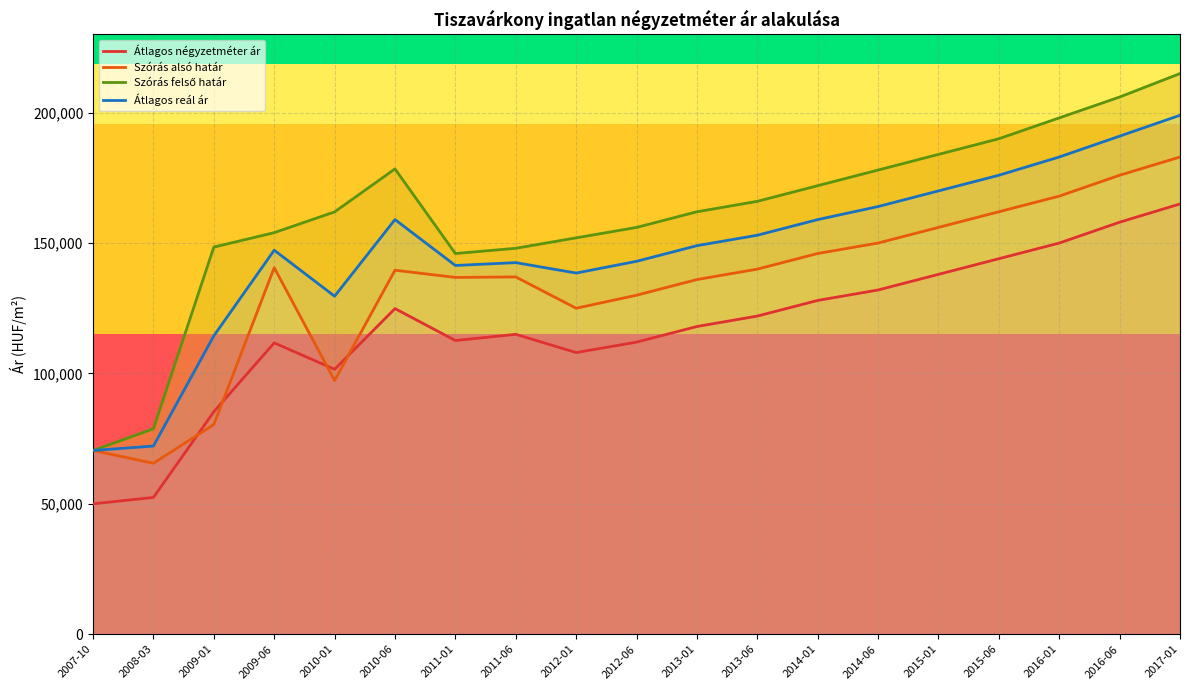

At which category does Szórás felső határ reach its first local valley?

2011-01